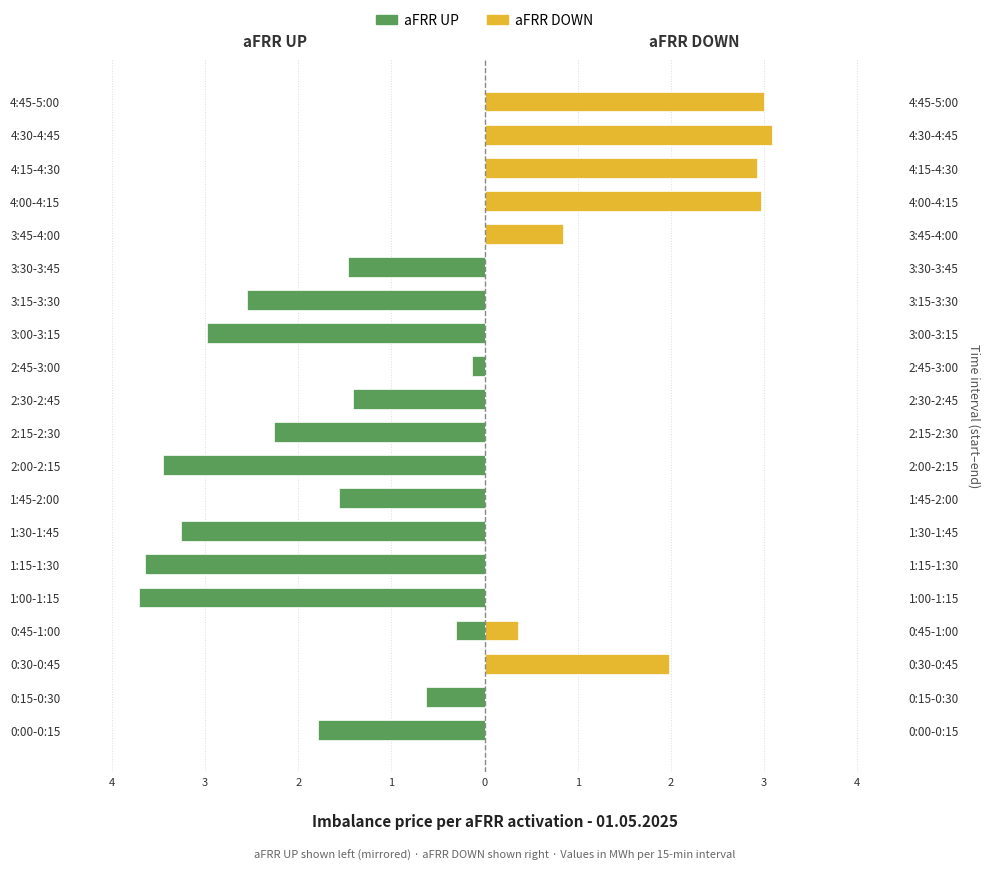

What is the difference between the aFRR DOWN values at 0:45-1:00 and 3:00-3:15?

0.4